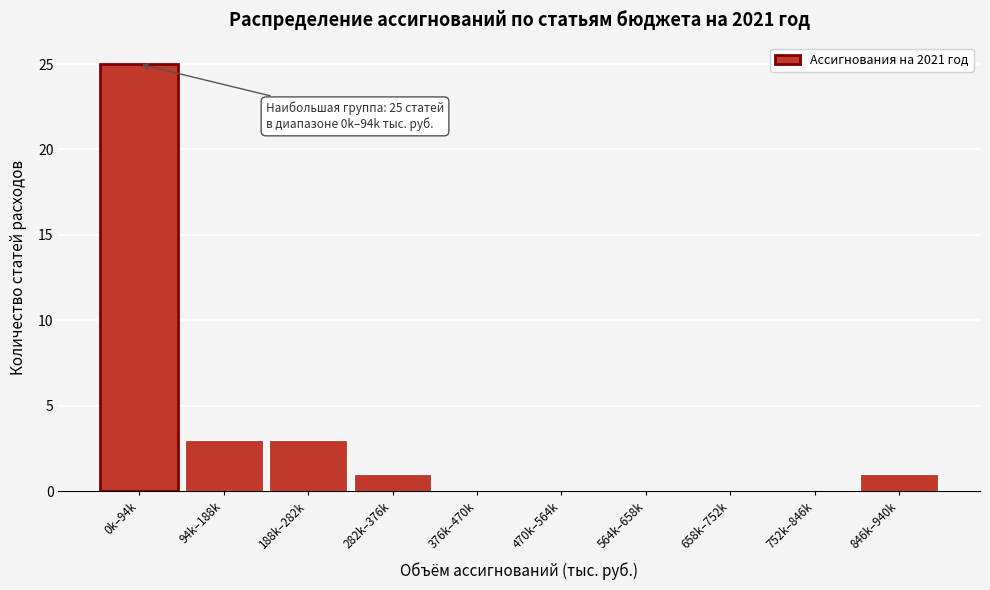

Reading left to right, transcribe all the data shown in this chart.

0k–94k=25	94k–188k=3	188k–282k=3	282k–376k=1	376k–470k=0	470k–564k=0	564k–658k=0	658k–752k=0	752k–846k=0	846k–940k=1